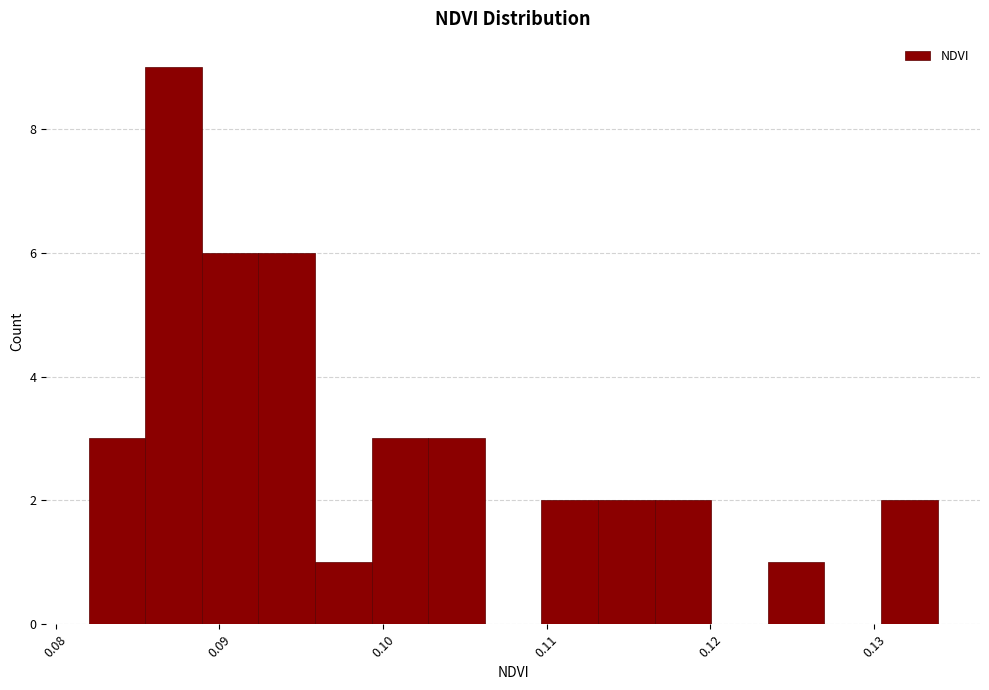

Around what value on the x-axis is the tallest bar? Give the approximate position of its centre, as read against the axis.

0.087